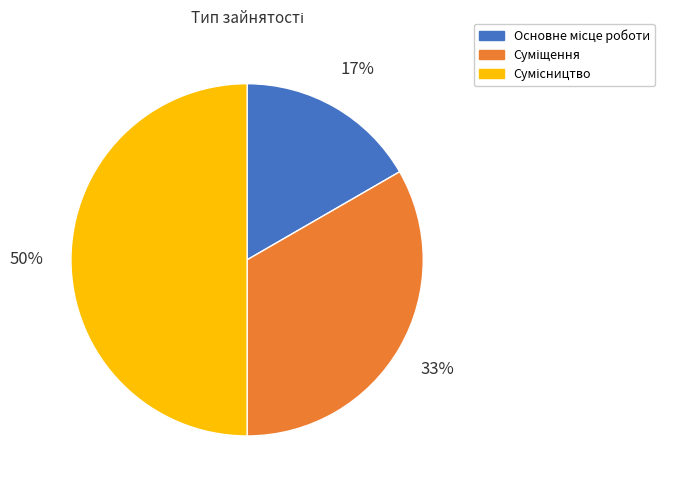

To the nearest percent, what is the difference between the largest and smallest slice percentages?

33%